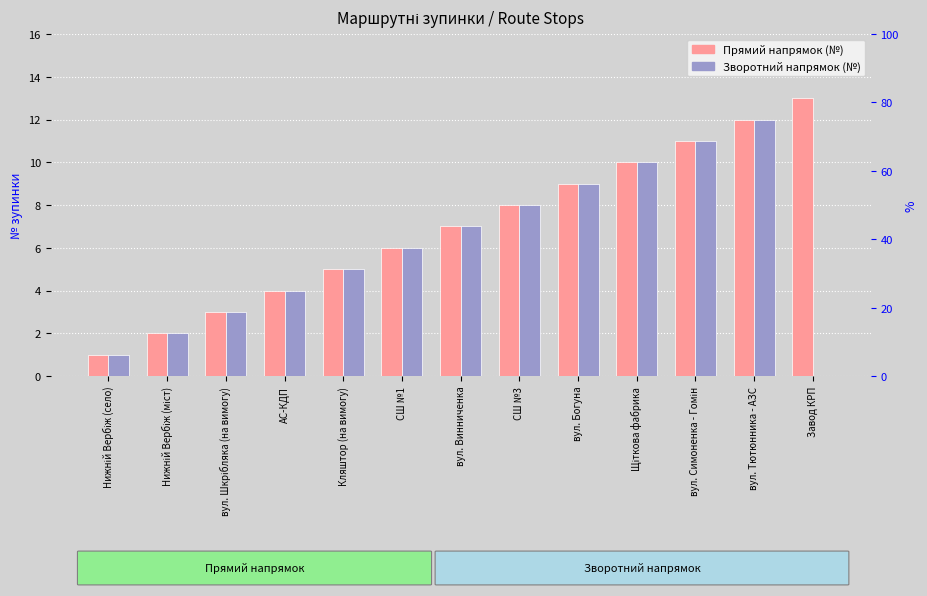

Reading right to left, what are all the values shown in this chart?

Прямий напрямок (№): Завод КРП=13	вул. Тютюнника - АЗС=12	вул. Симоненка - Гомін=11	Щіткова фабрика=10	вул. Богуна=9	СШ №3=8	вул. Винниченка=7	СШ №1=6	Кляштор (на вимогу)=5	АС-КДП=4	вул. Шкрібляка (на вимогу)=3	Нижній Вербіж (міст)=2	Нижній Вербіж (село)=1
Зворотний напрямок (№): Завод КРП=0	вул. Тютюнника - АЗС=12	вул. Симоненка - Гомін=11	Щіткова фабрика=10	вул. Богуна=9	СШ №3=8	вул. Винниченка=7	СШ №1=6	Кляштор (на вимогу)=5	АС-КДП=4	вул. Шкрібляка (на вимогу)=3	Нижній Вербіж (міст)=2	Нижній Вербіж (село)=1